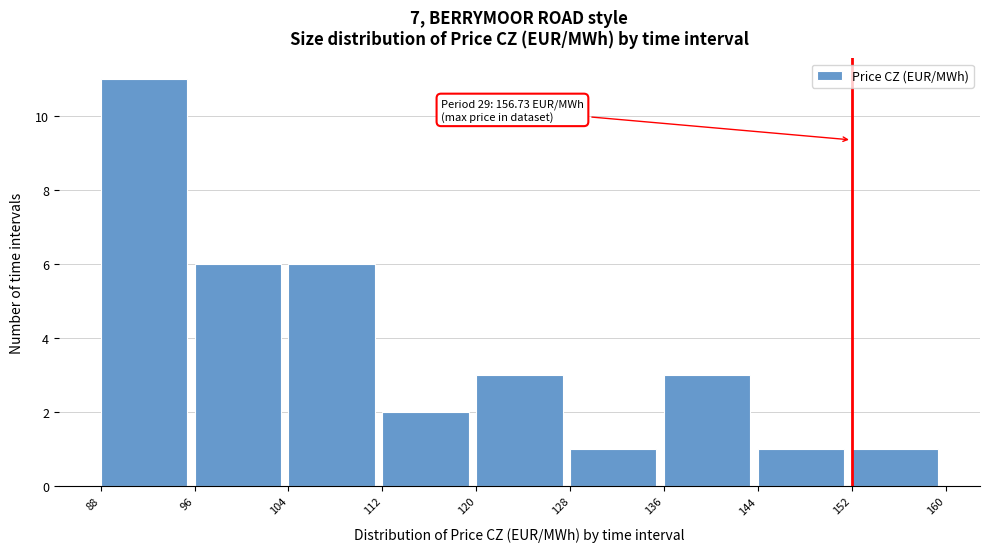

Which range on the x-axis has the tallest bar?

88 to 96